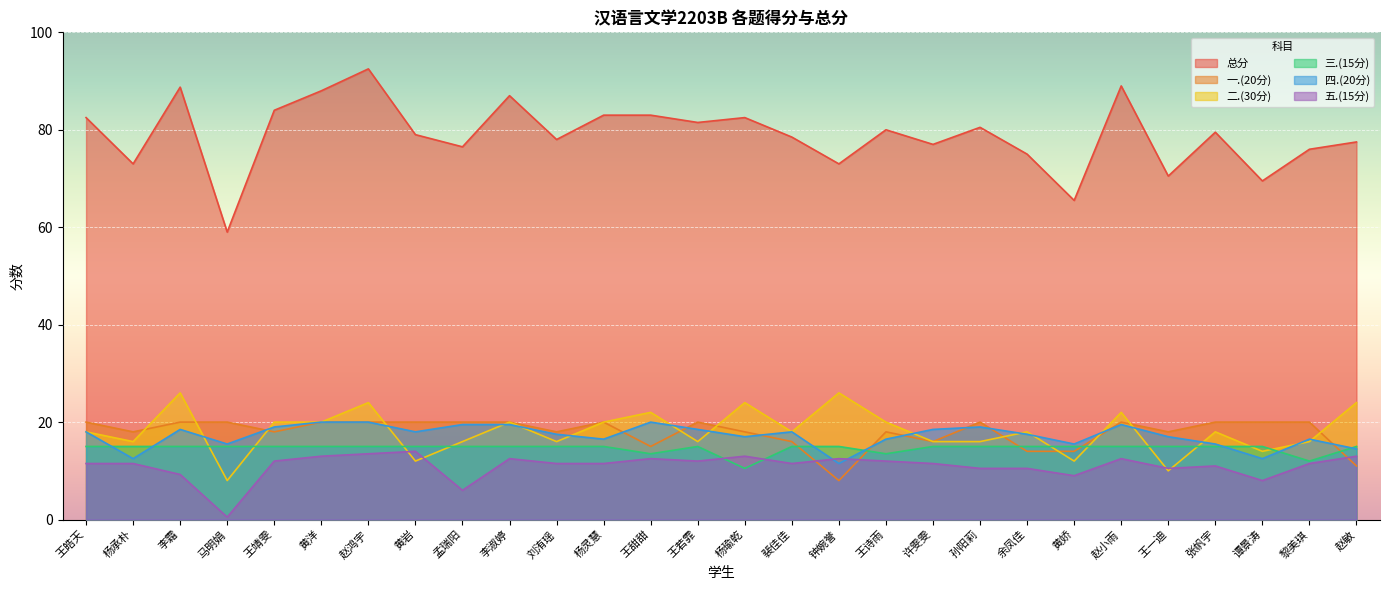

What is the sum of the 一.(20分) values at 张帆宇 and 李霜?

40.0